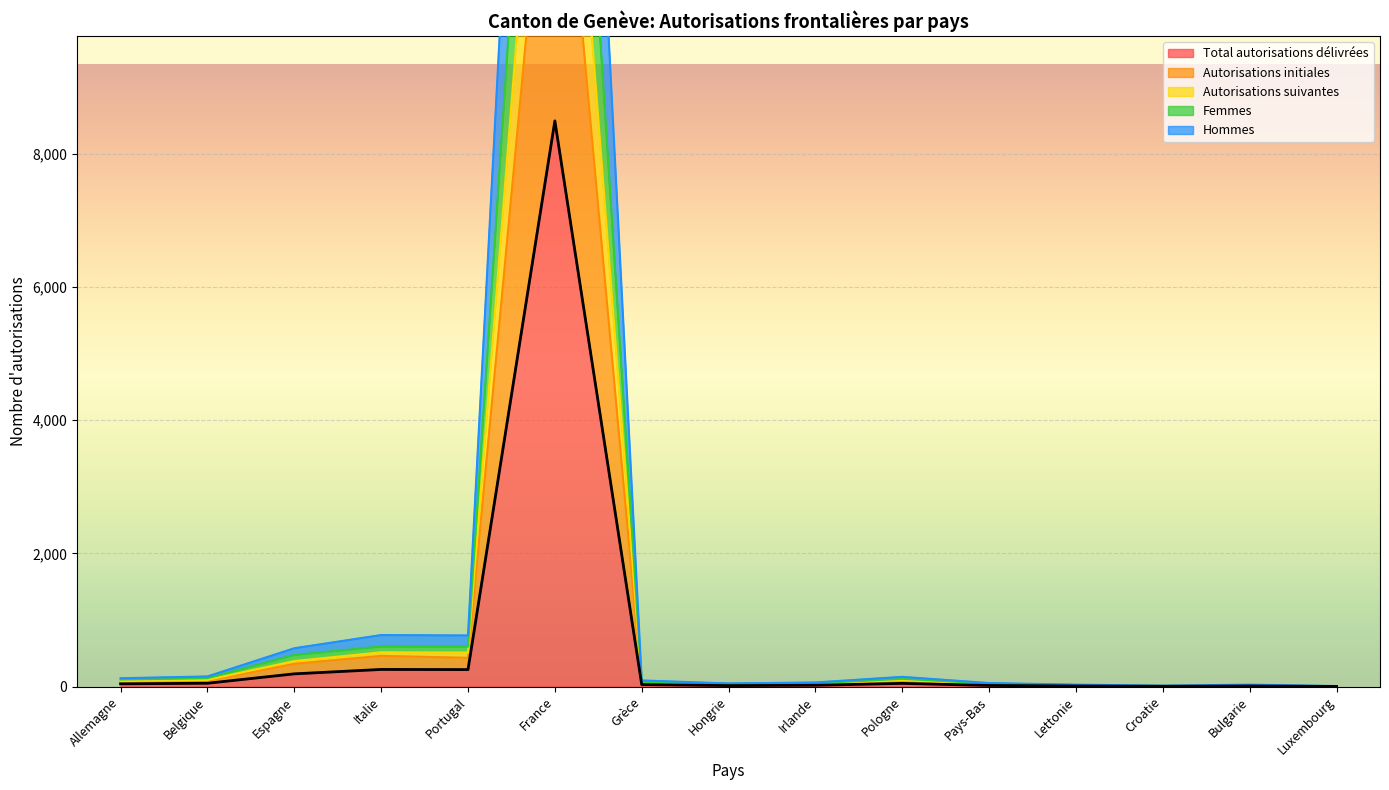

What is the label of the 14th point from the right?

Belgique